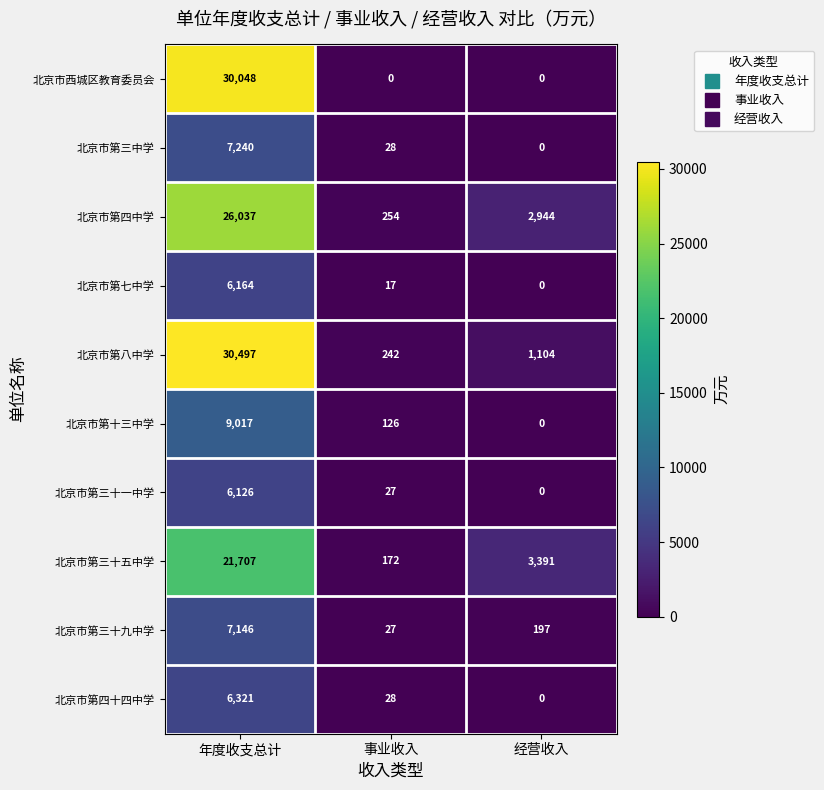

Which series has the widest spread of values?

北京市第八中学